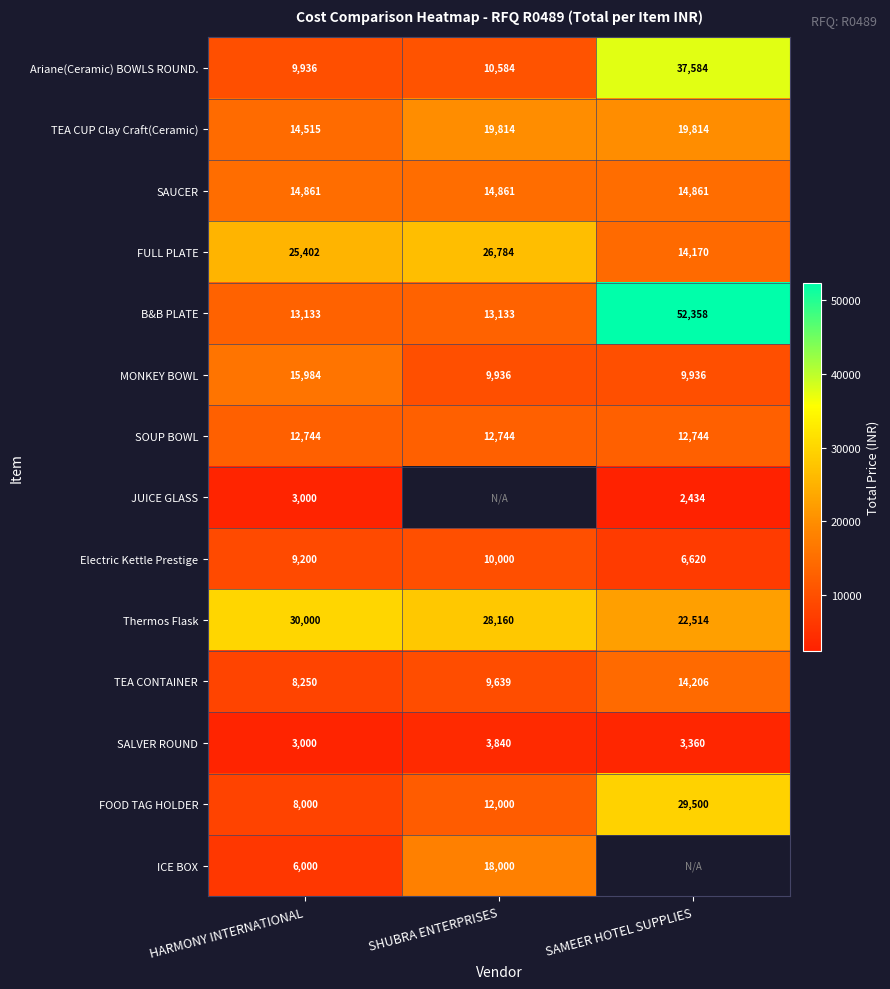

What is the approximate value of FOOD TAG HOLDER at SAMEER HOTEL SUPPLIES, to the nearest 100?

29500